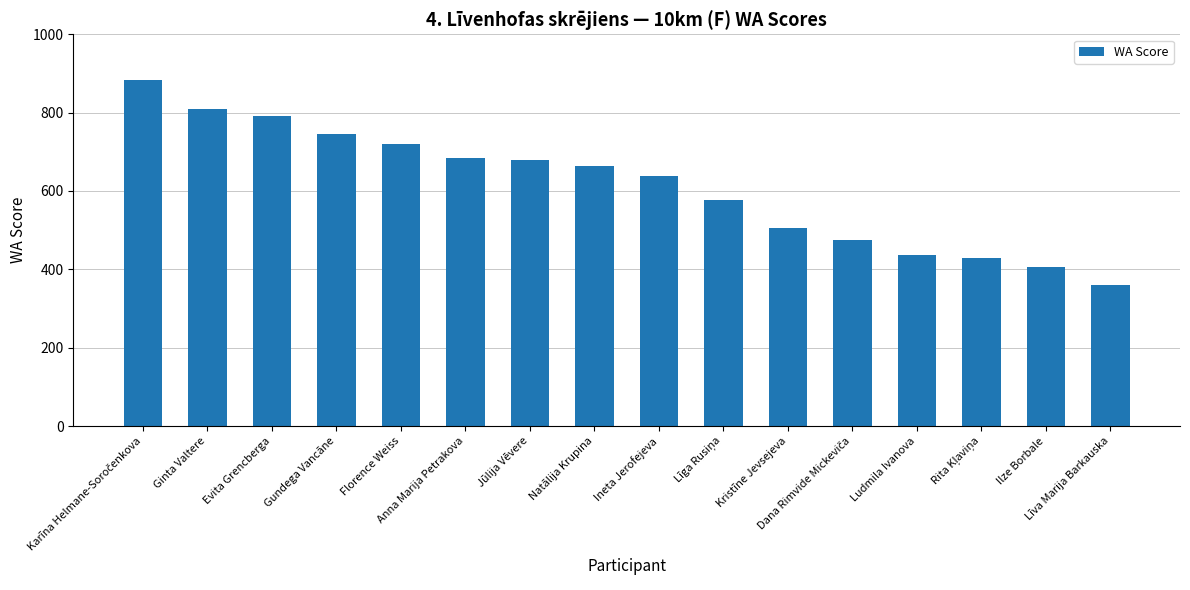

What is the value of the 12th bar from the left?

476